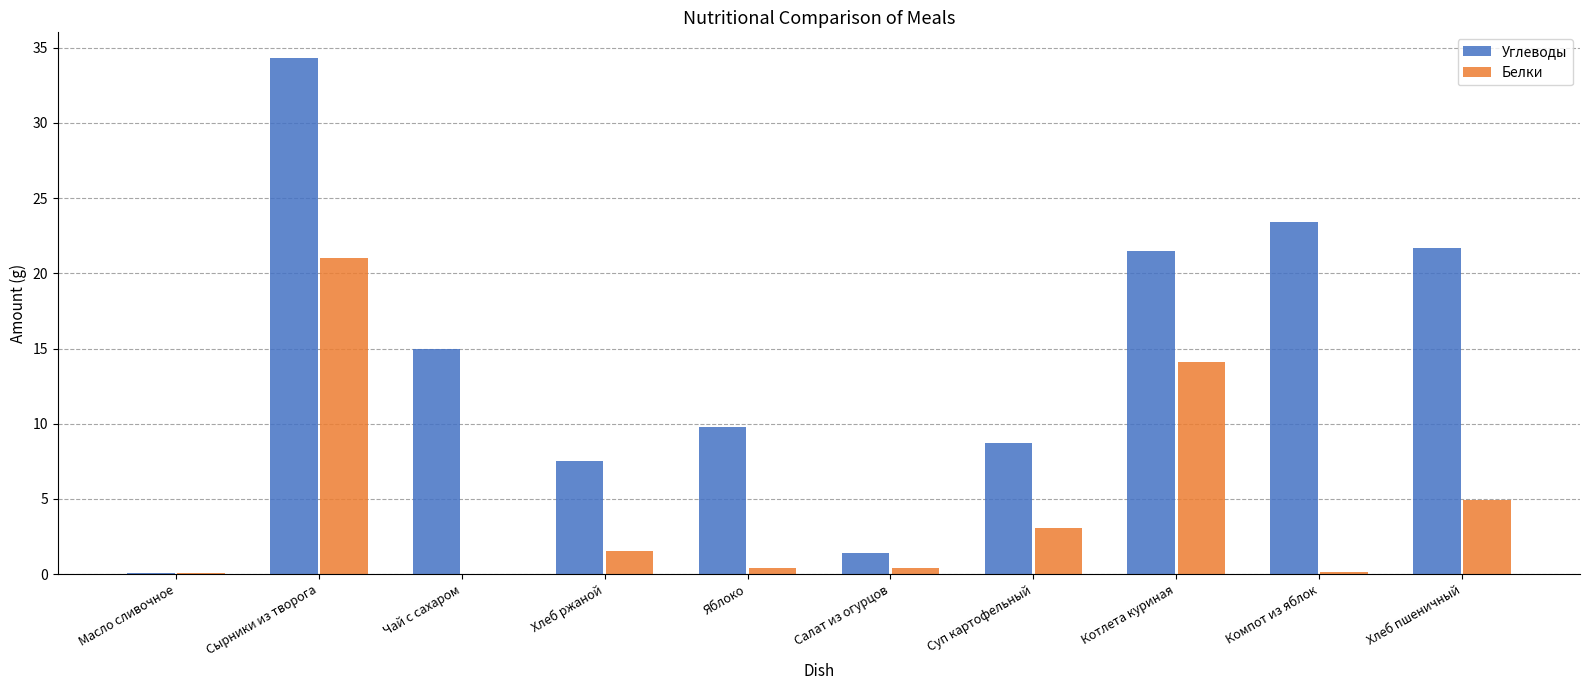

What is the greatest value displayed?

34.3